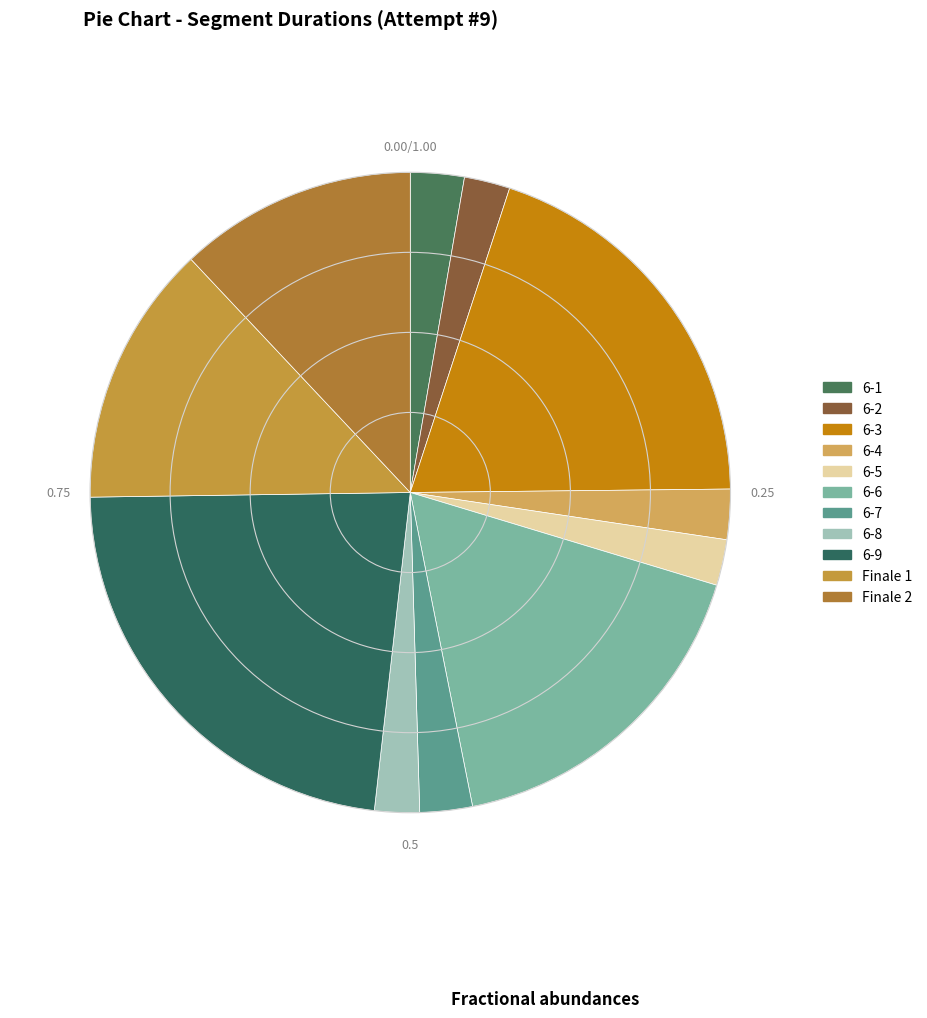

How many segments does this pie chart have?

11